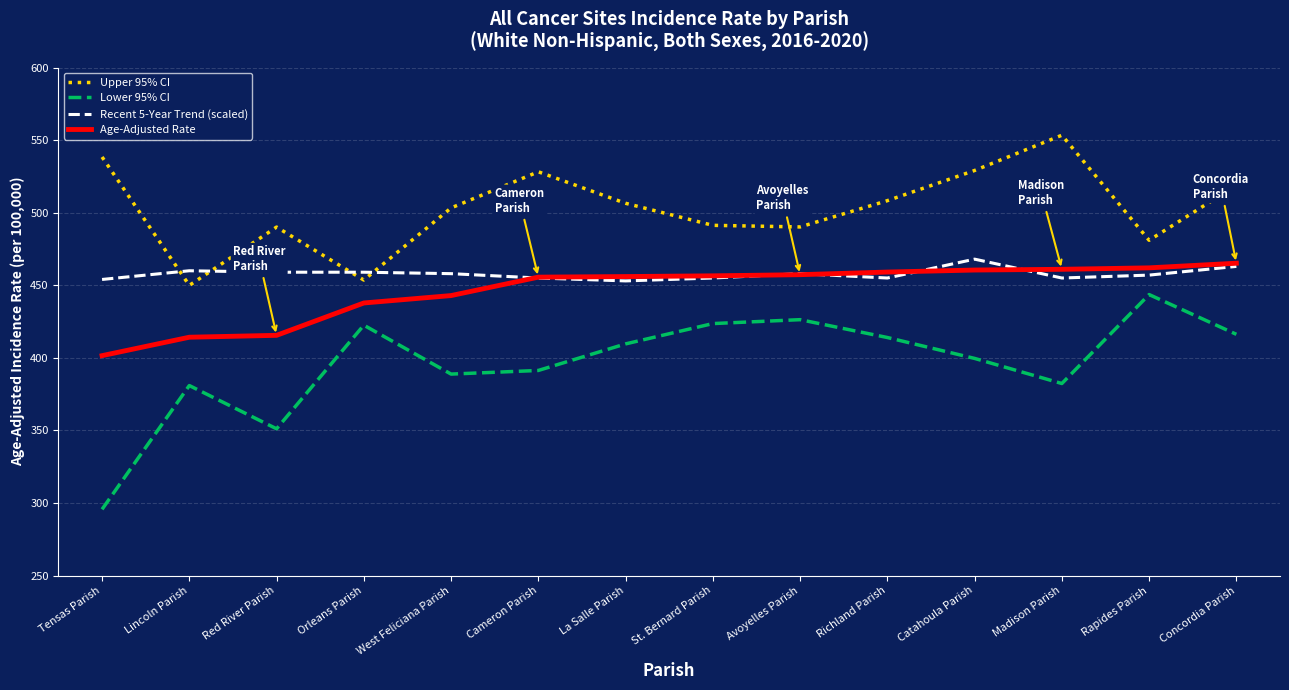

What position from the left is Concordia Parish?

14